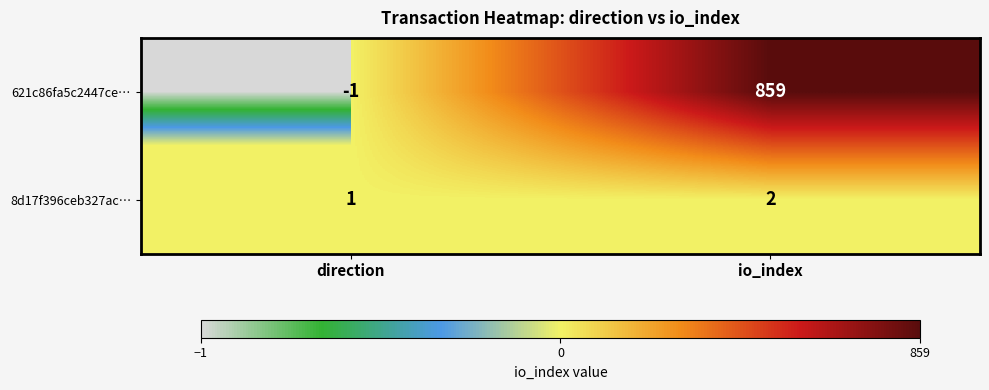

At which label is 8d17f396ceb327ac… closest to 1?

direction